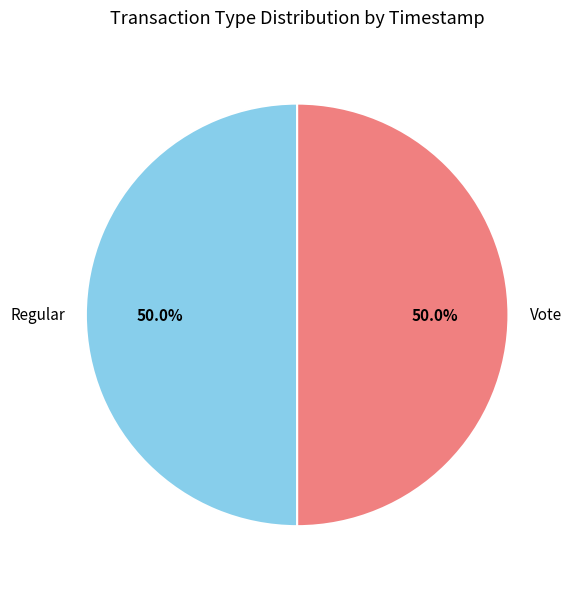

What is the ratio of the value at Regular to the value at Vote?

1.0